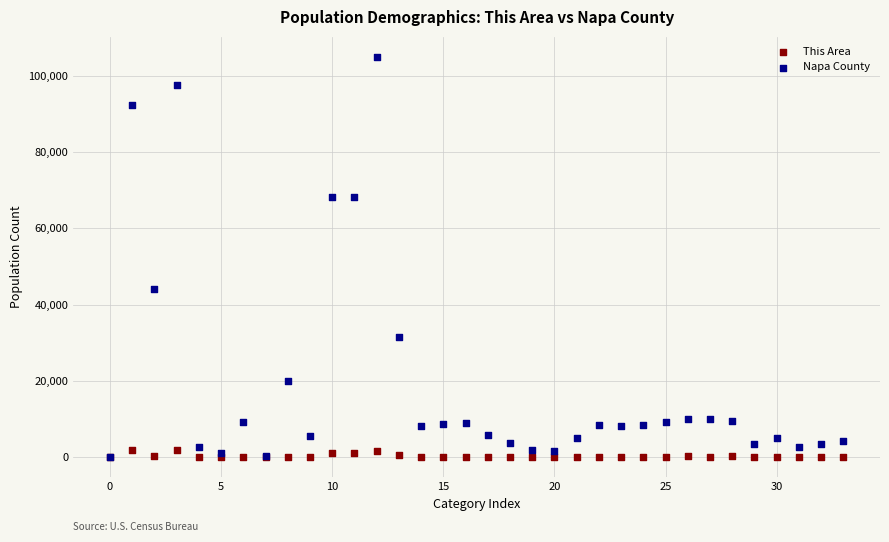

Which series has the largest Y range (max minus min)?

Napa County